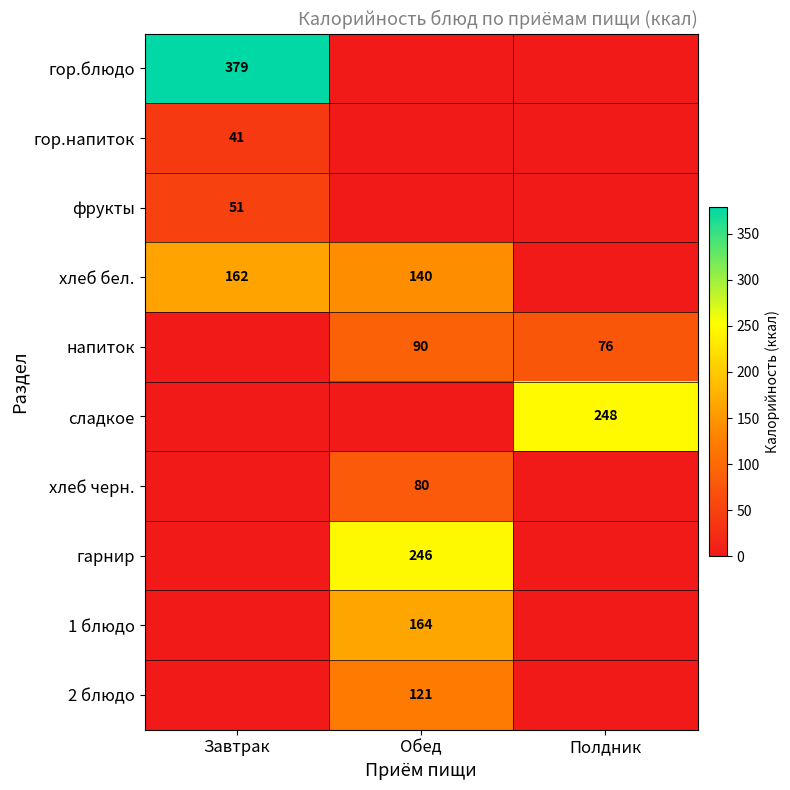

The 2 блюдо series shows 82 at Обед. True or false?

False